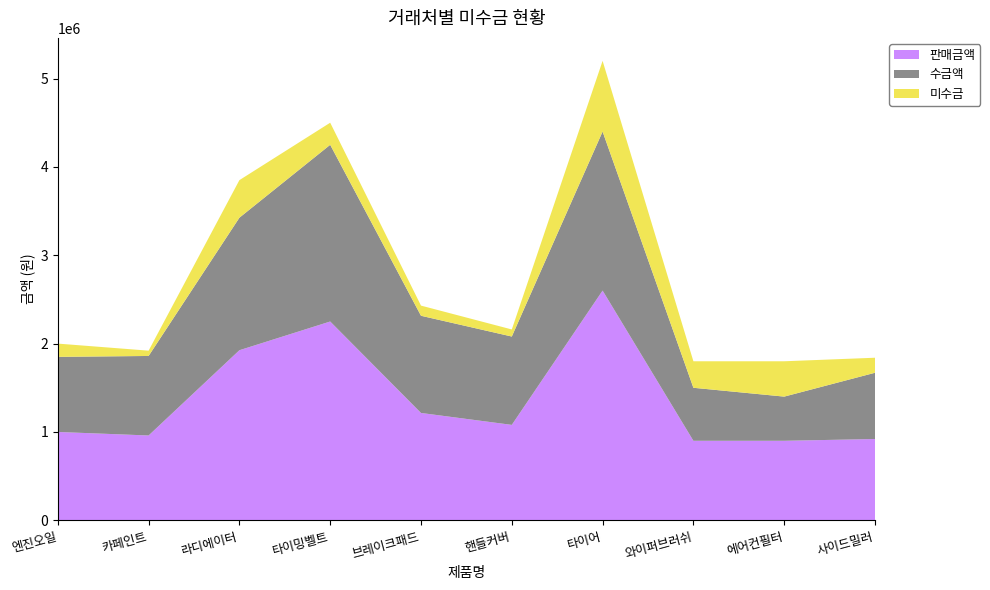

Reading left to right, extract all data points from this chart.

판매금액: 1000000	960000	1925000	2250000	1215000	1080000	2600000	900000	900000	920000
수금액: 850000	900000	1500000	2000000	1100000	1000000	1800000	600000	500000	750000
미수금: 150000	60000	425000	250000	115000	80000	800000	300000	400000	170000